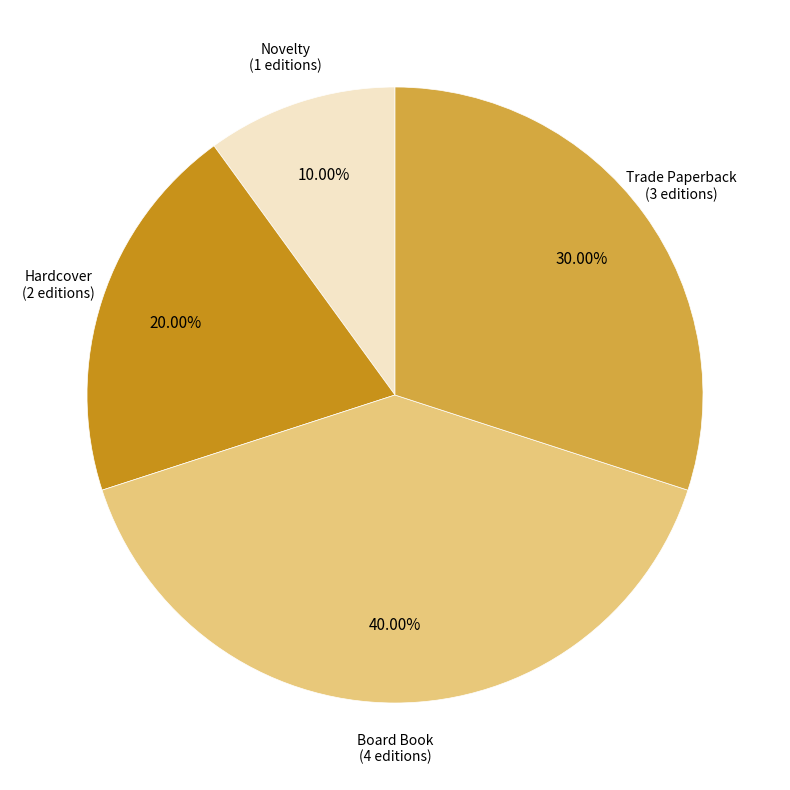

To the nearest percent, what is the average slice percentage?

25%